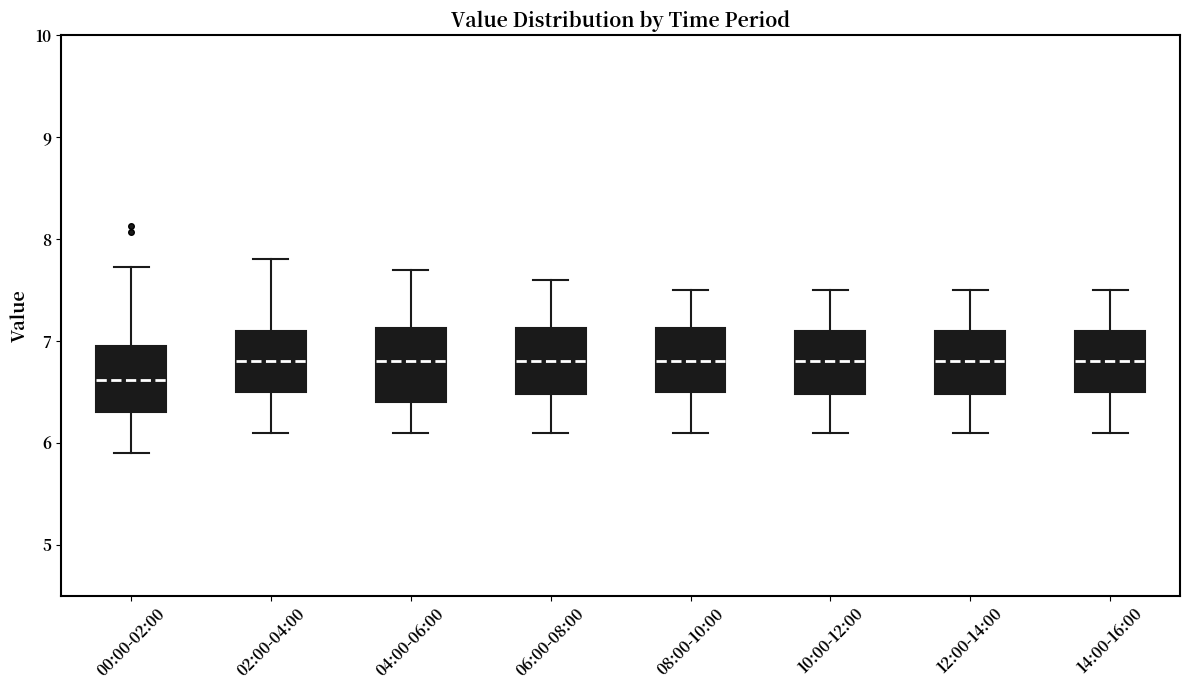

Where is the upper edge of the box for 04:00-06:00 on the y-axis? The values are not printed on the chart, so give them approximately, as read against the axis.

7.1